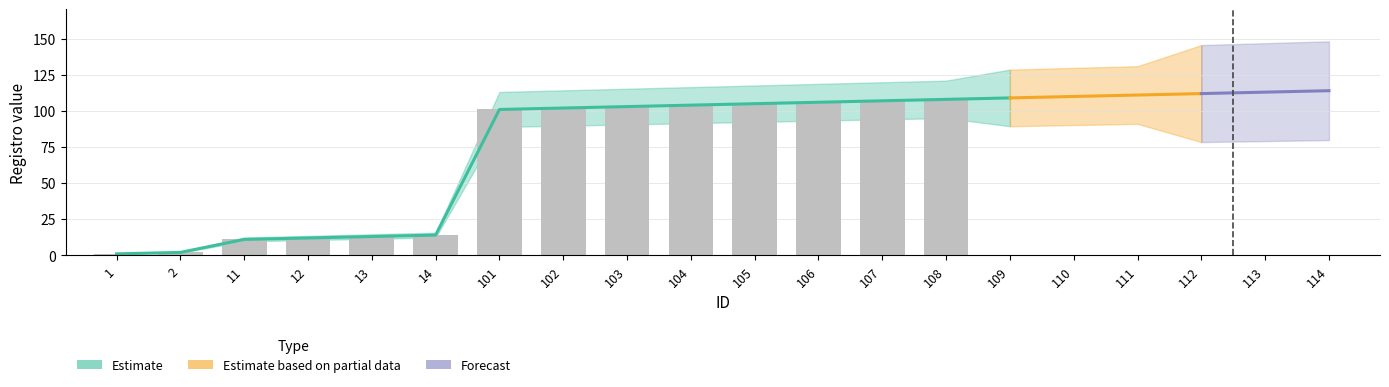

The Actual series shows 106 at 106. True or false?

True